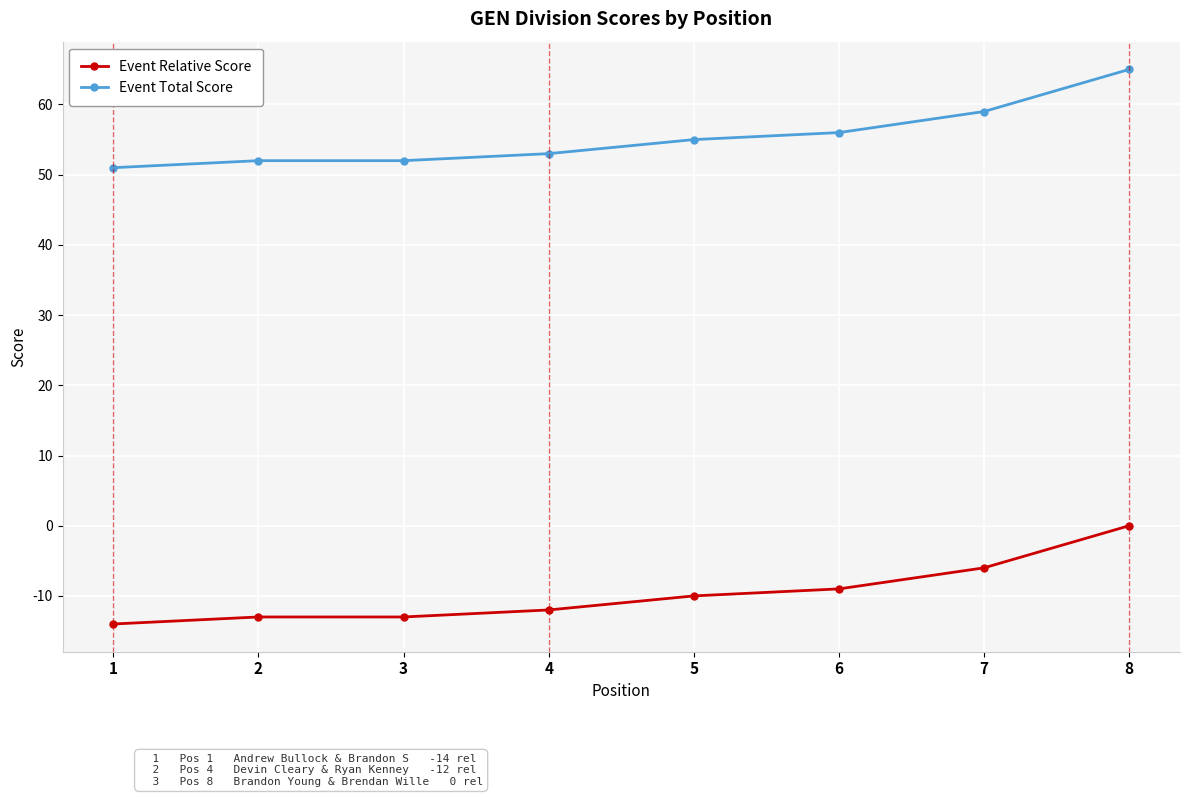

Is the value of Event Relative Score at 1 greater than the value of Event Total Score at 6?

No